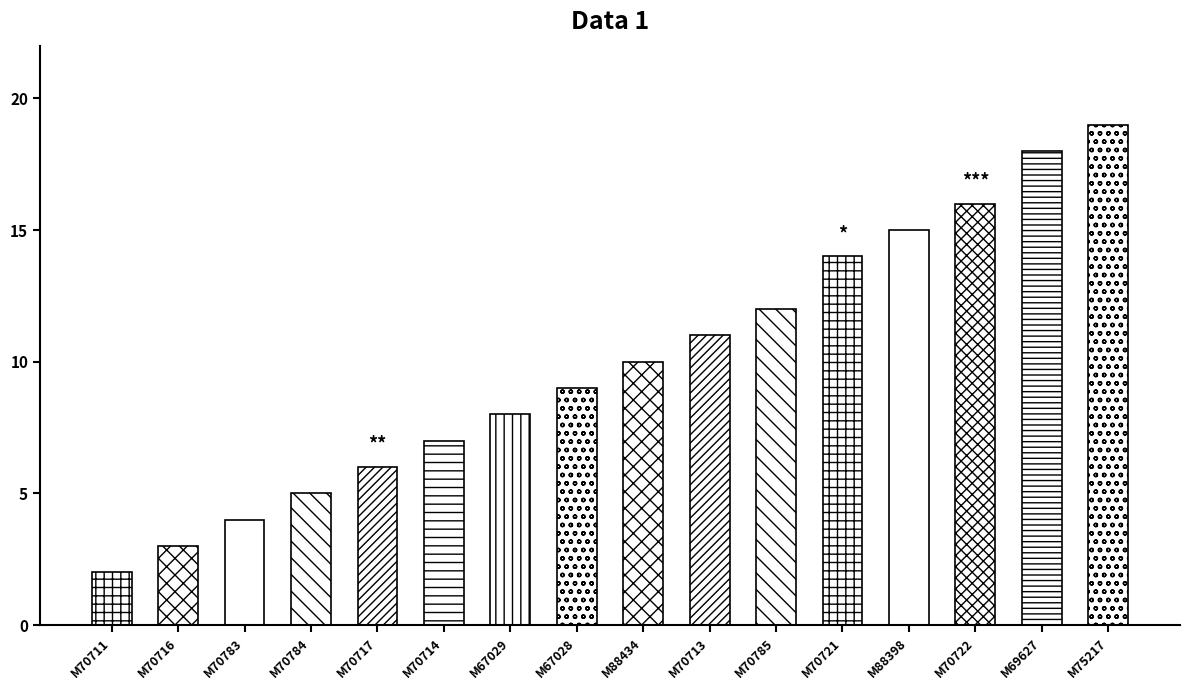

What is the sum of the values at M69627 and M67029?

26